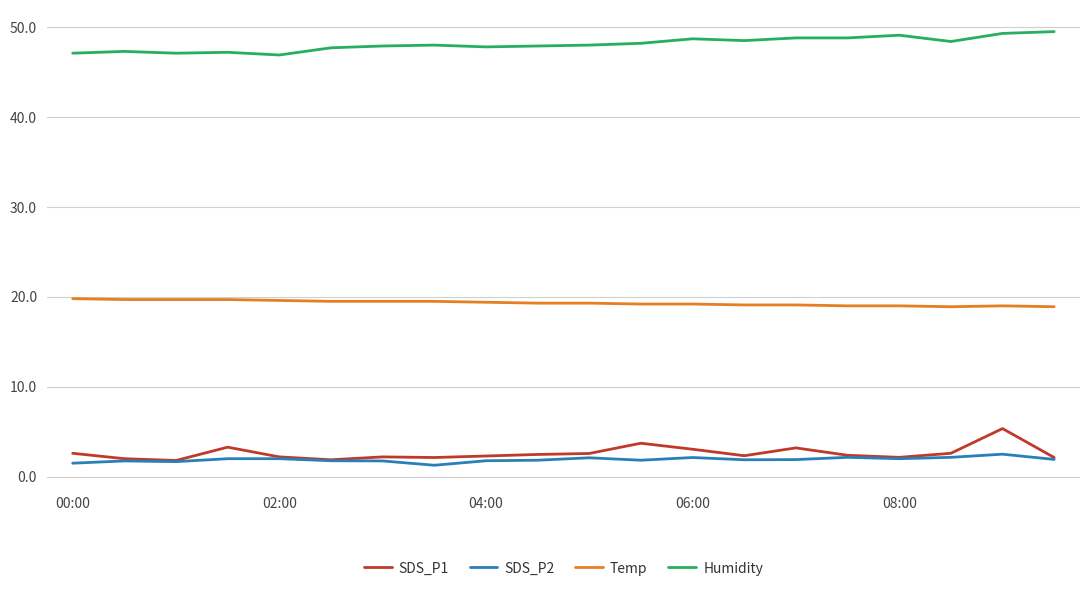

True or false: SDS_P1 and Humidity intersect in this chart.

False